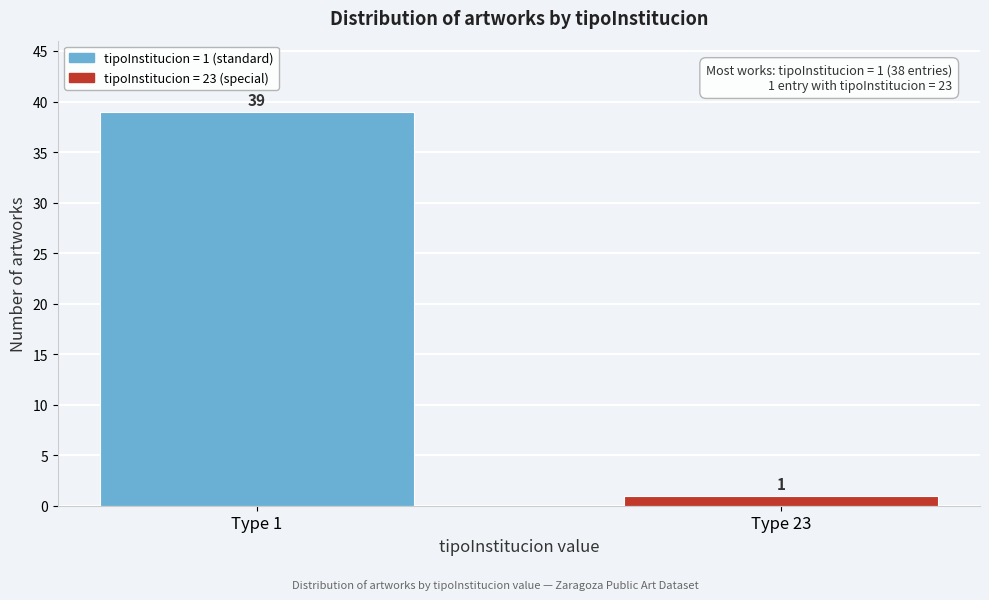

Reading left to right, extract all data points from this chart.

39	1